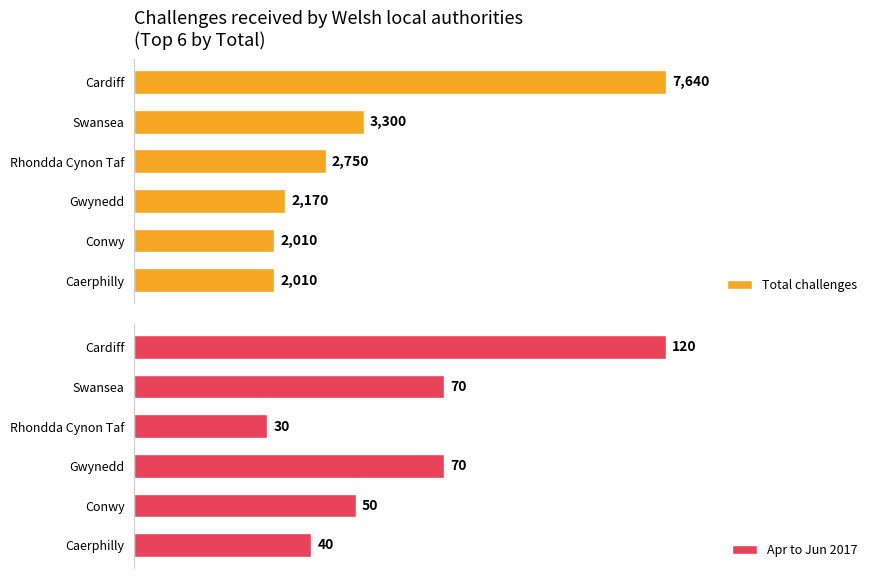

At which label is Total challenges closest to 4825?

Swansea